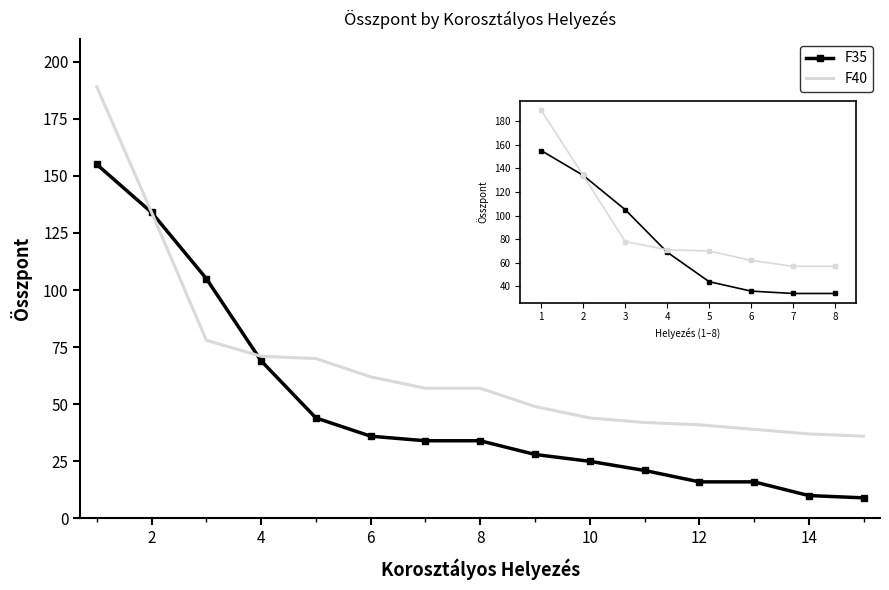

What is the minimum value shown in the chart?

9